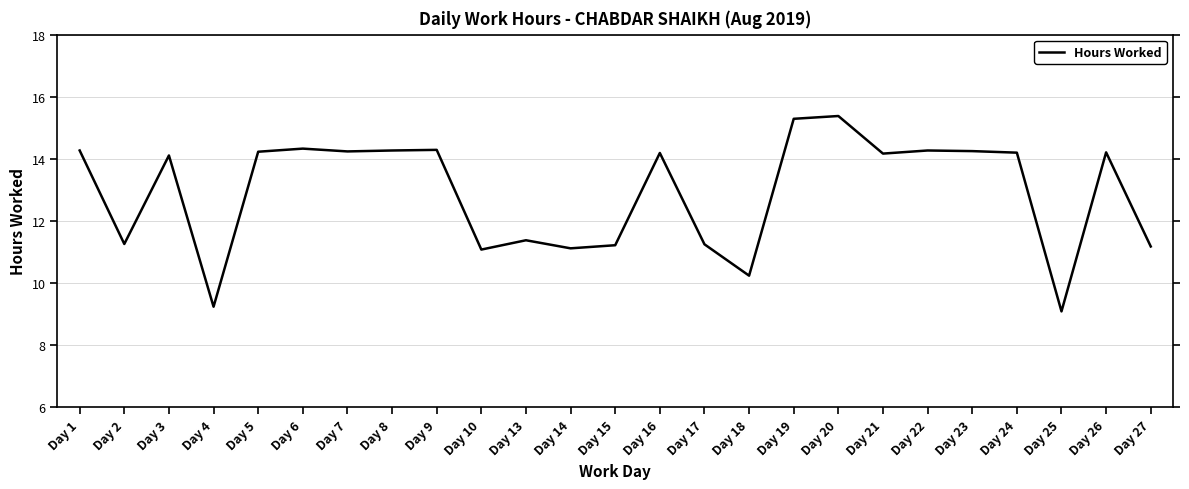

What is the minimum value shown in the chart?

9.1